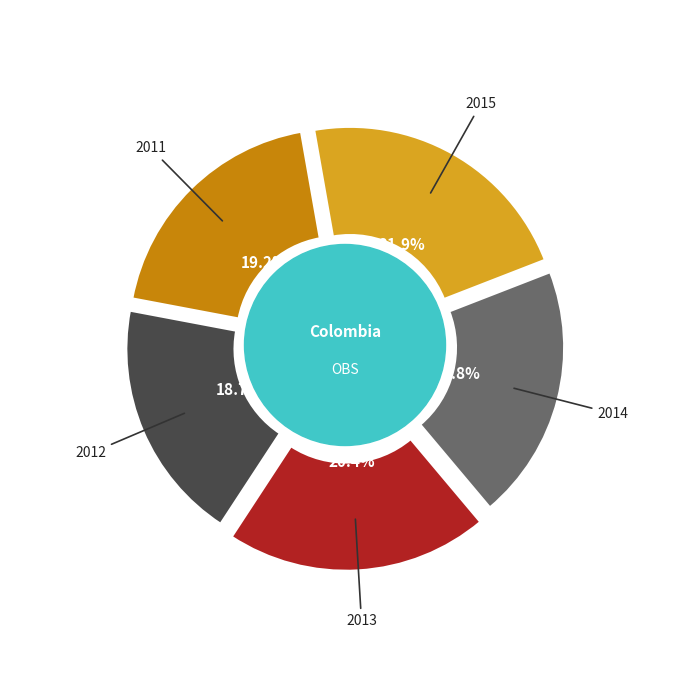

Is there any slice that represents more than half of the pie?

No